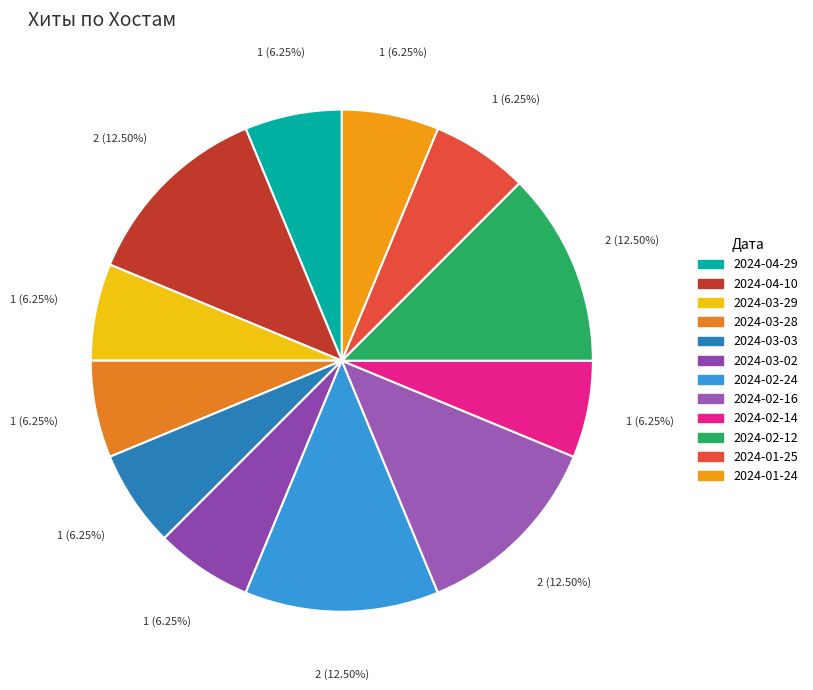

Count the number of slices in the pie.

12